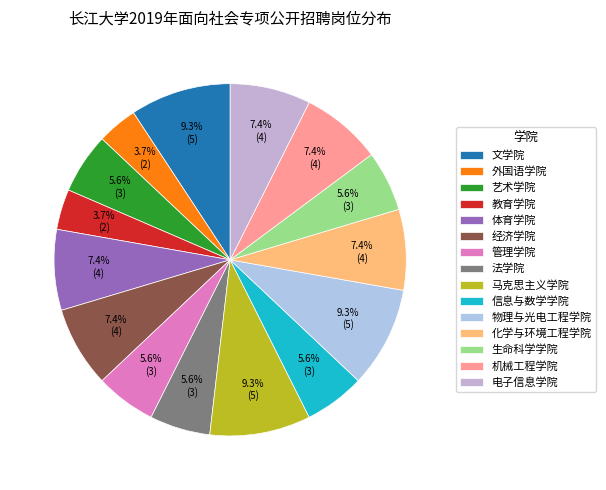

How many segments does this pie chart have?

15